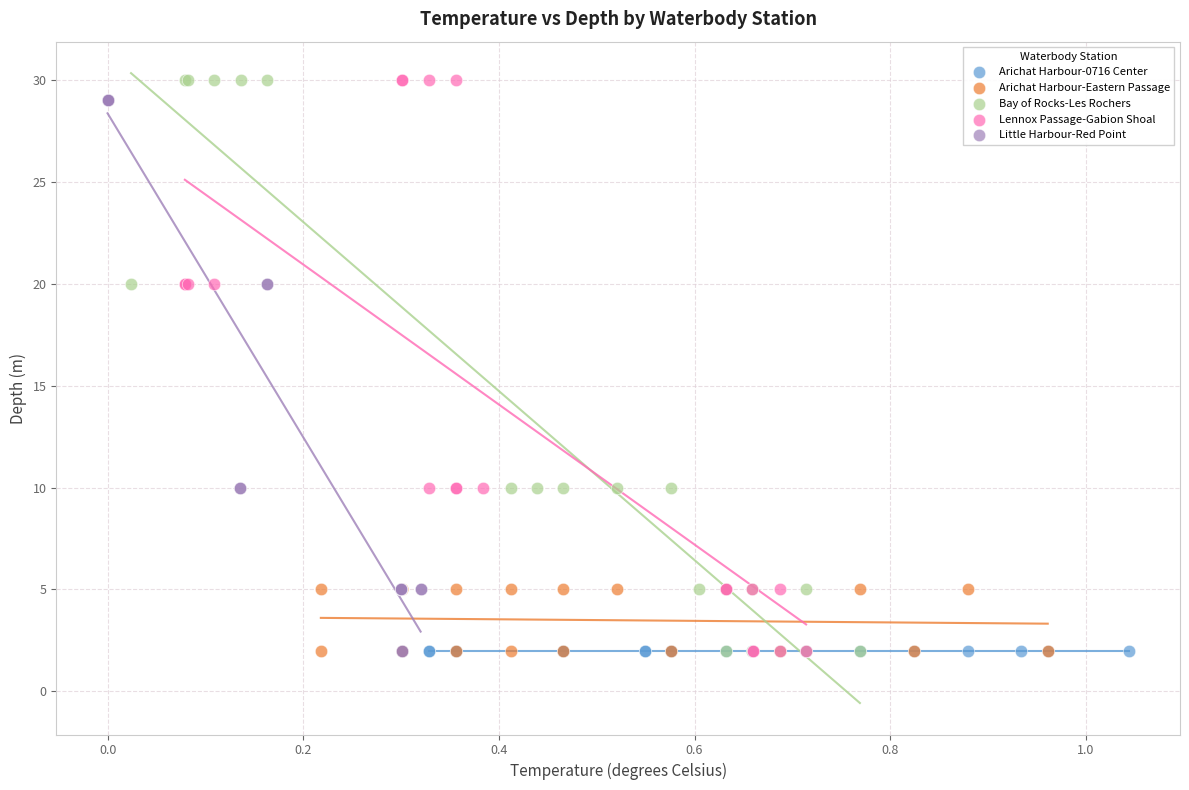

What are all the series names shown in the legend?

Arichat Harbour-0716 Center, Arichat Harbour-Eastern Passage, Bay of Rocks-Les Rochers, Lennox Passage-Gabion Shoal, Little Harbour-Red Point